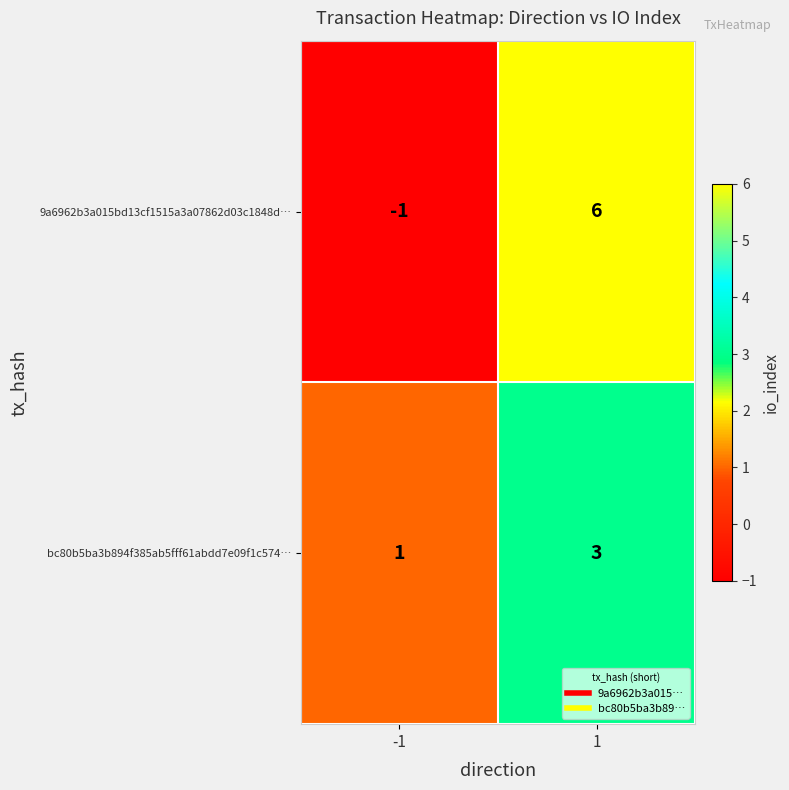

Is it true that bc80b5ba3b894f385ab5fff61abdd7e09f1c574… equals 5 at 1?

False